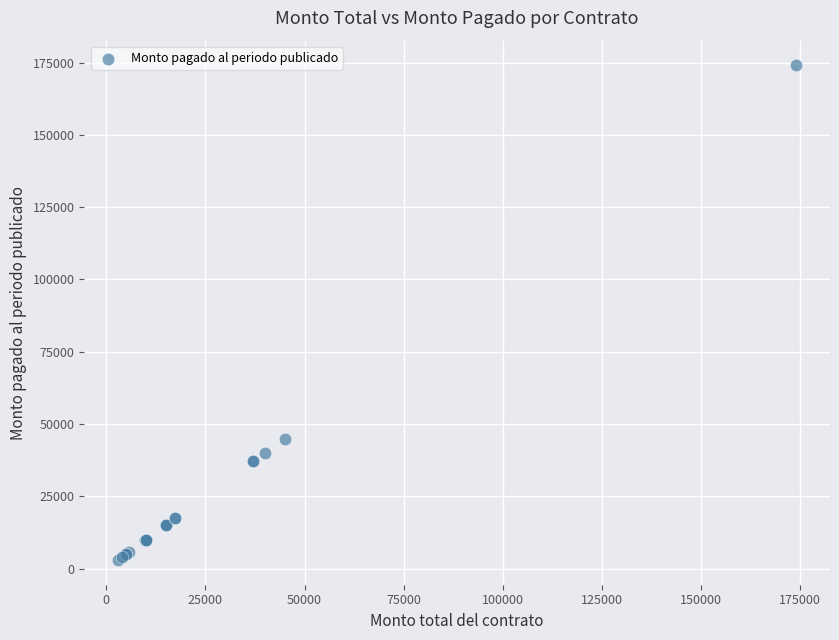

What Y value in the scatter plot is closest to 88500?

45000.0